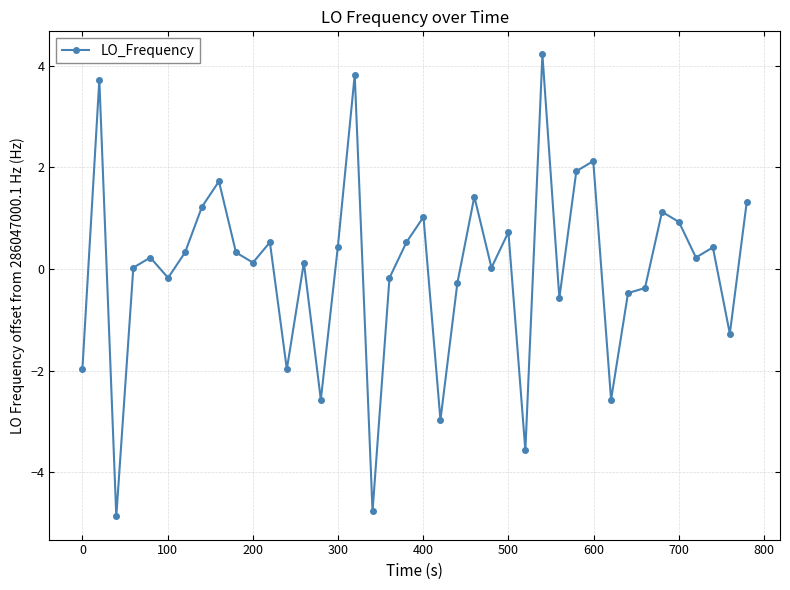

What is the difference between the second highest and second lowest values?

8.6